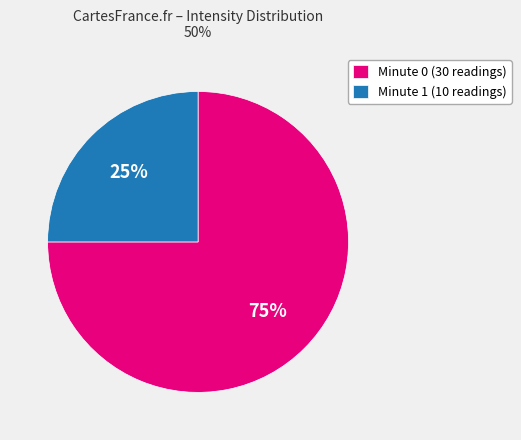

Is there a majority slice in this chart?

Yes